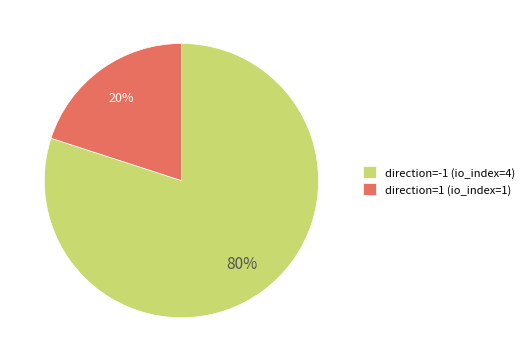

To the nearest percent, what portion does direction=-1 (io_index=4) represent?

80%